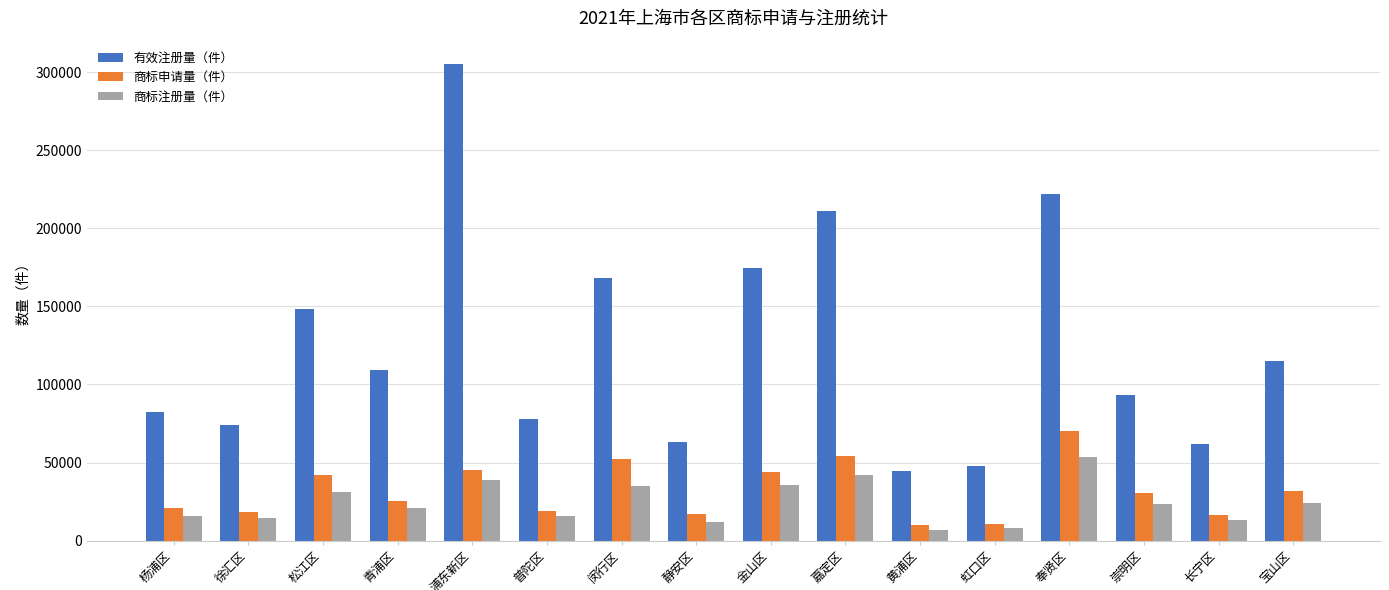

How many data points in 商标注册量（件） are less than 23700?

8